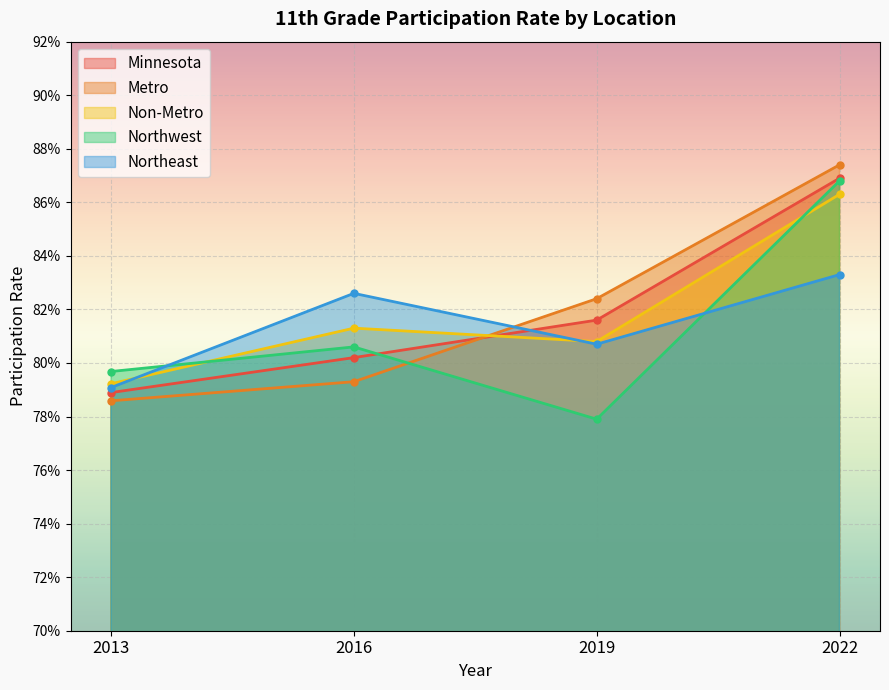

Which category has the lowest value in the Northwest series?

2019